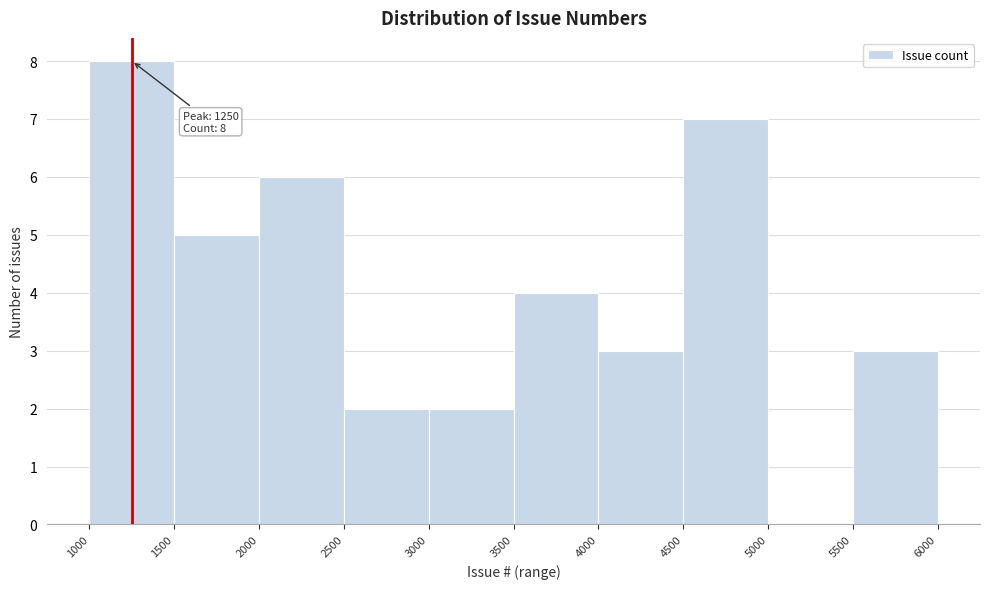

Which range on the x-axis has the tallest bar?

1000 to 1500